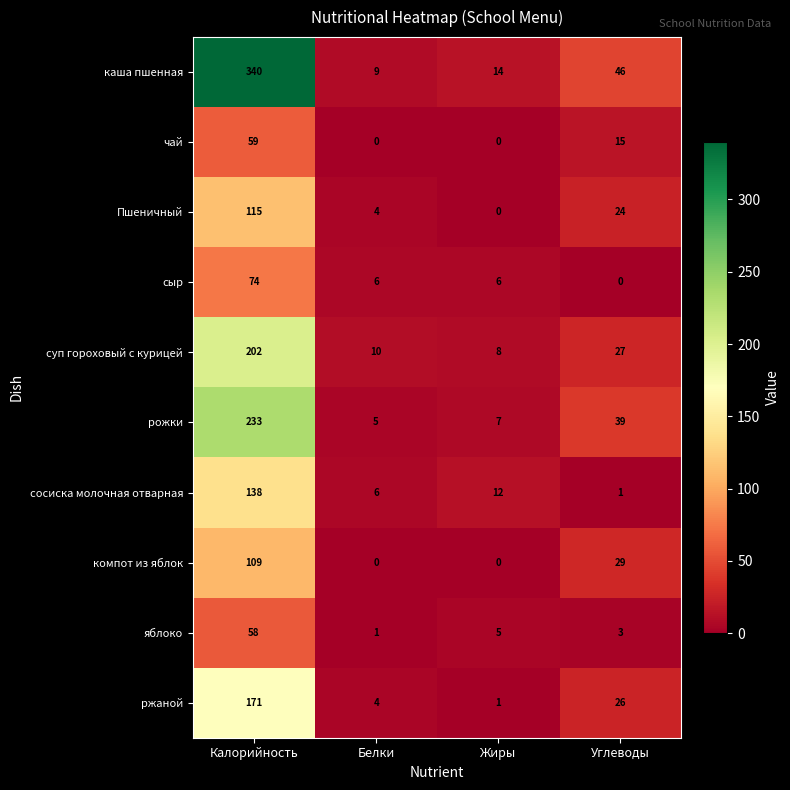

Which series changed the most between Калорийность and Жиры?

каша пшенная